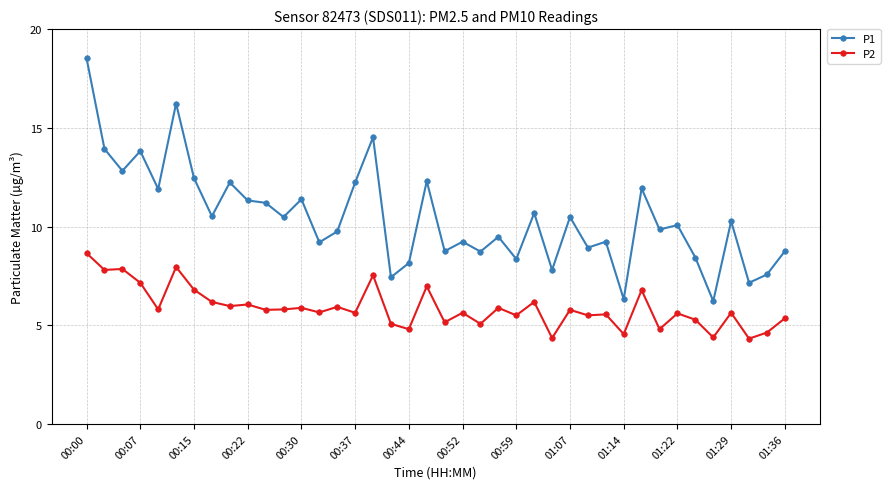

Which series has the widest spread of values?

P1